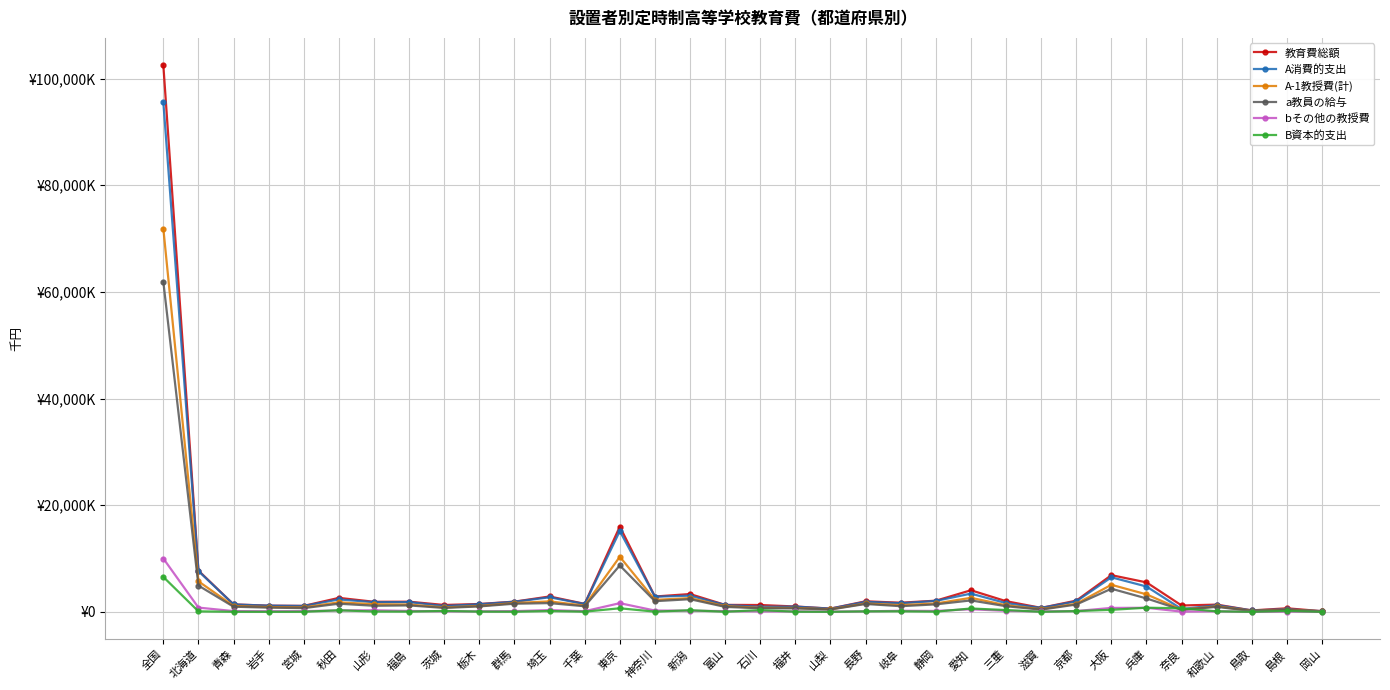

What is the label of the 1st point from the right?

岡山